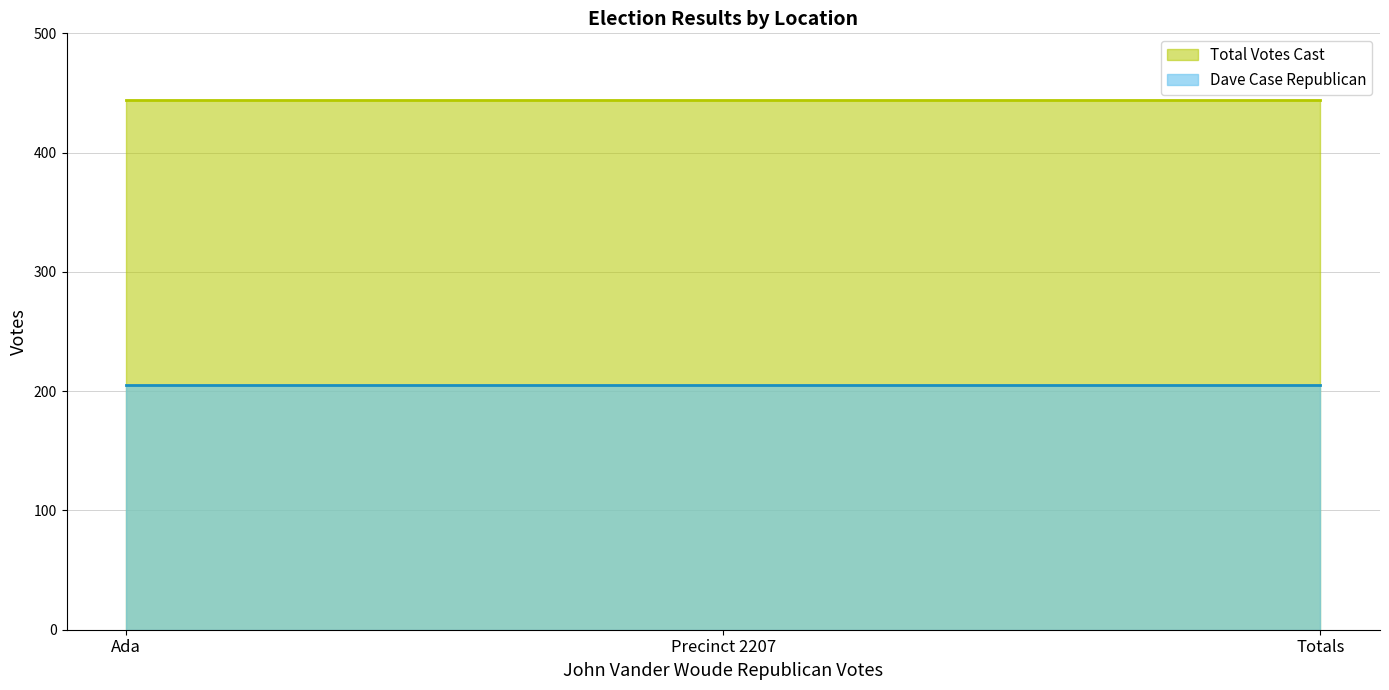

What is the label of the 1st point from the left?

Ada